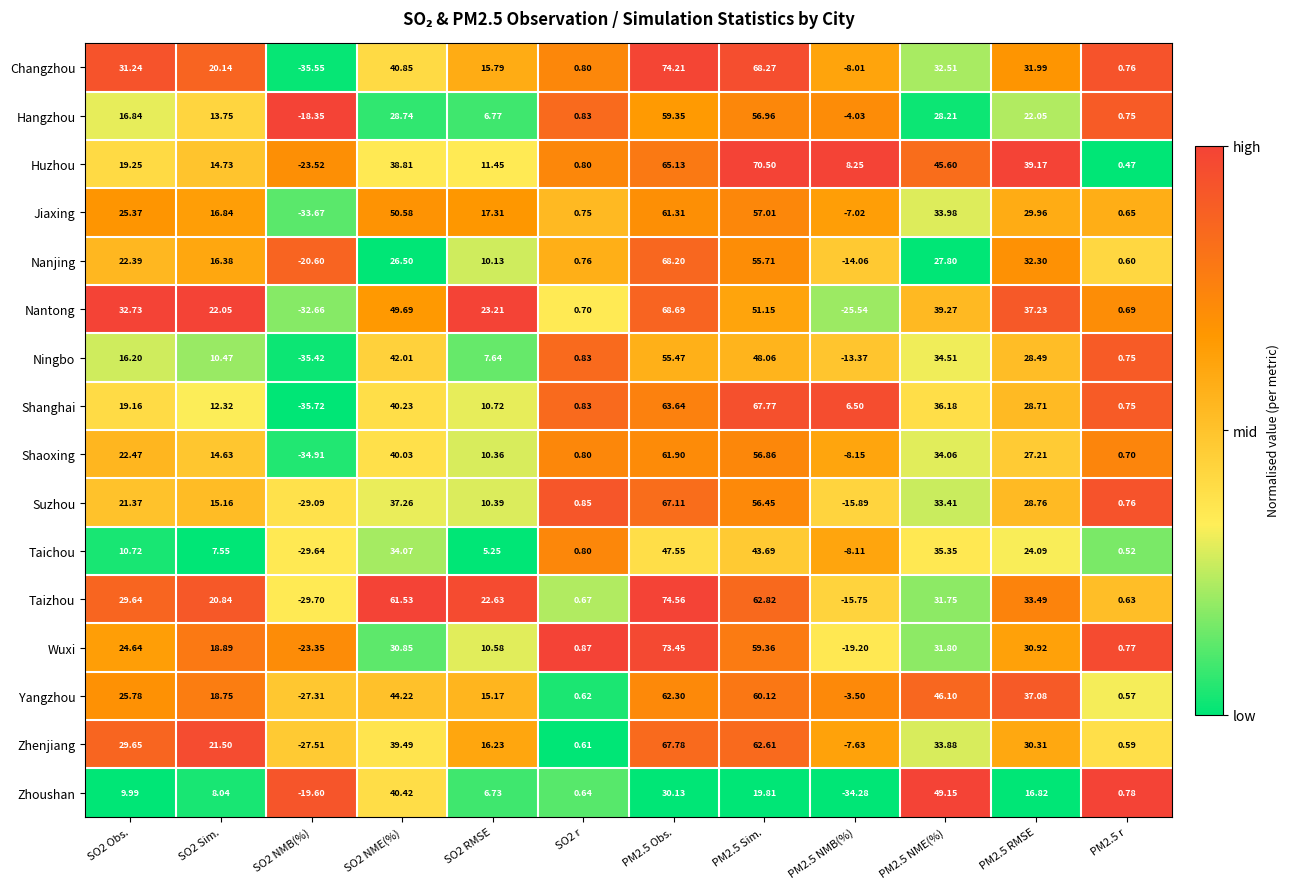

Which series has the largest range (max minus min)?

Changzhou